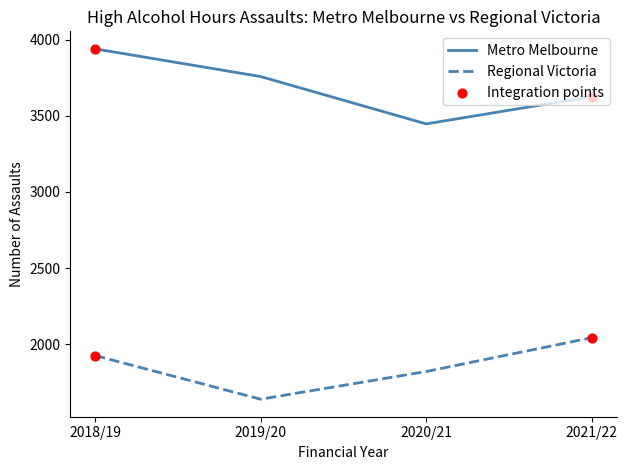

At which category is the sum across all series the highest?

2018/19